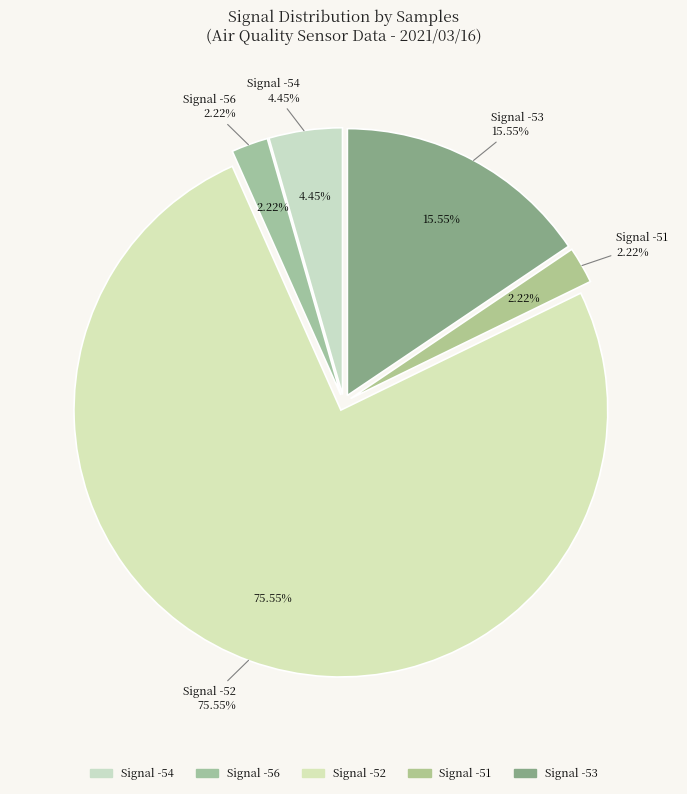

Does -54 account for over 50% of the chart?

No